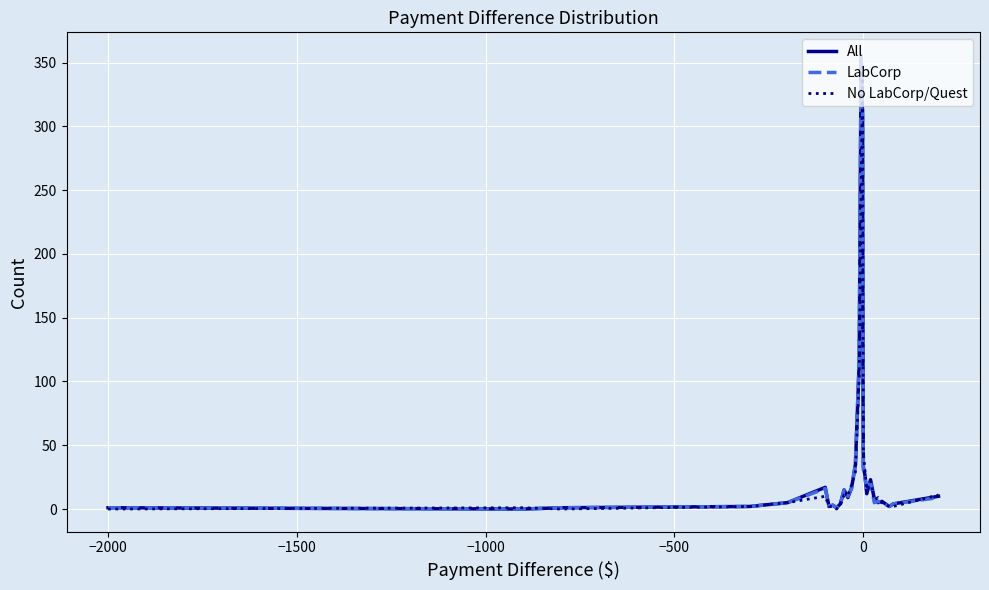

How many lines are shown in the chart?

3